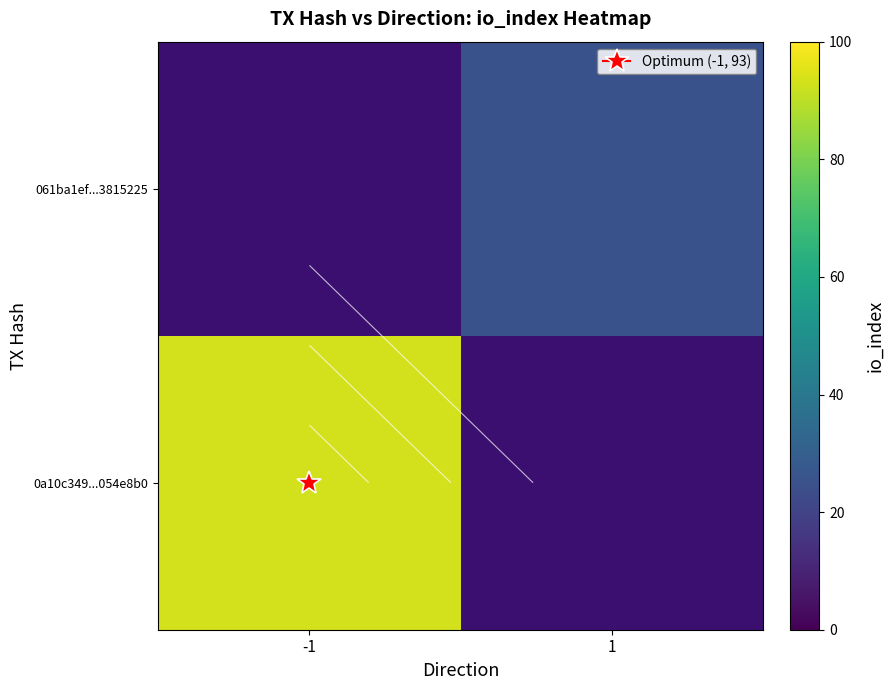

Which has a higher value, -1 or 1?

1